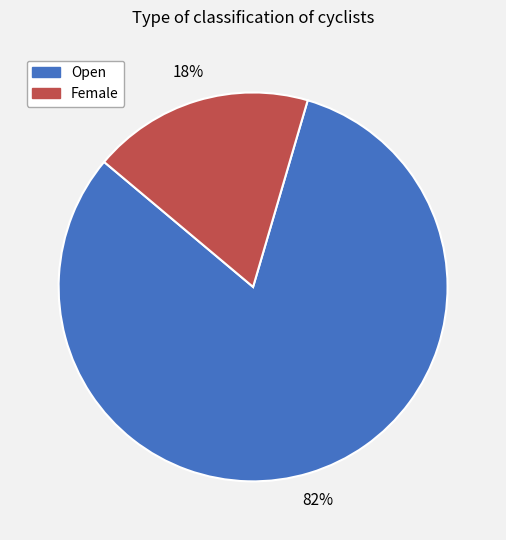

How many slices are in this pie chart?

2